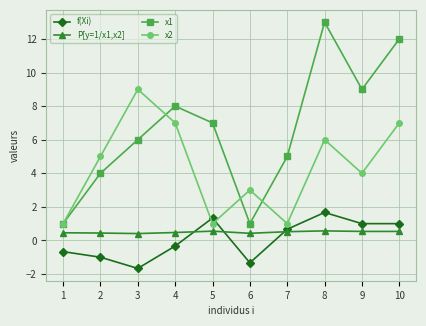

Which series has the largest total across all categories?

x1